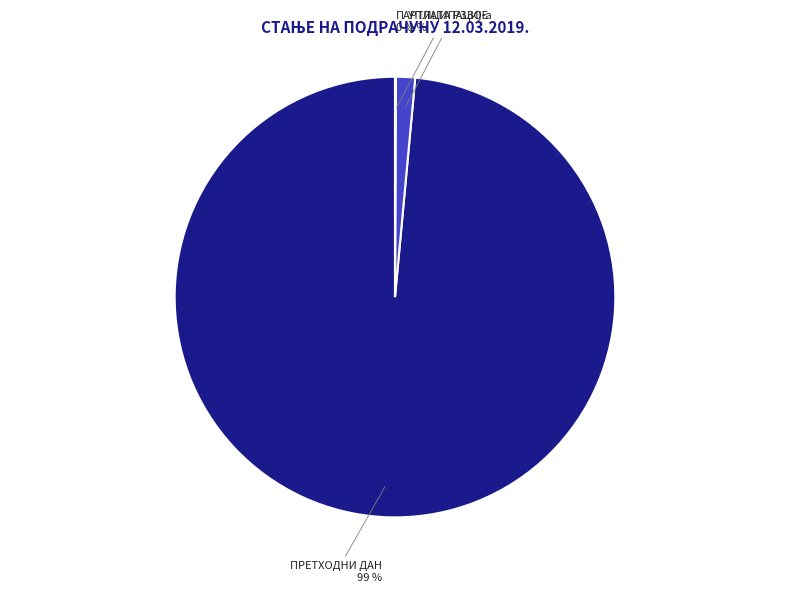

True or false: ПРЕТХОДНИ ДАН accounts for 99% of the total.

True